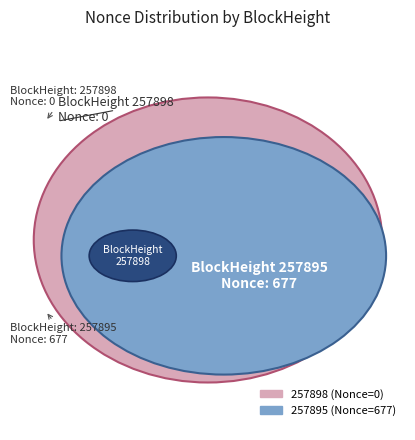

To the nearest percent, what is the combined percentage of 257895 and 257898?

100%